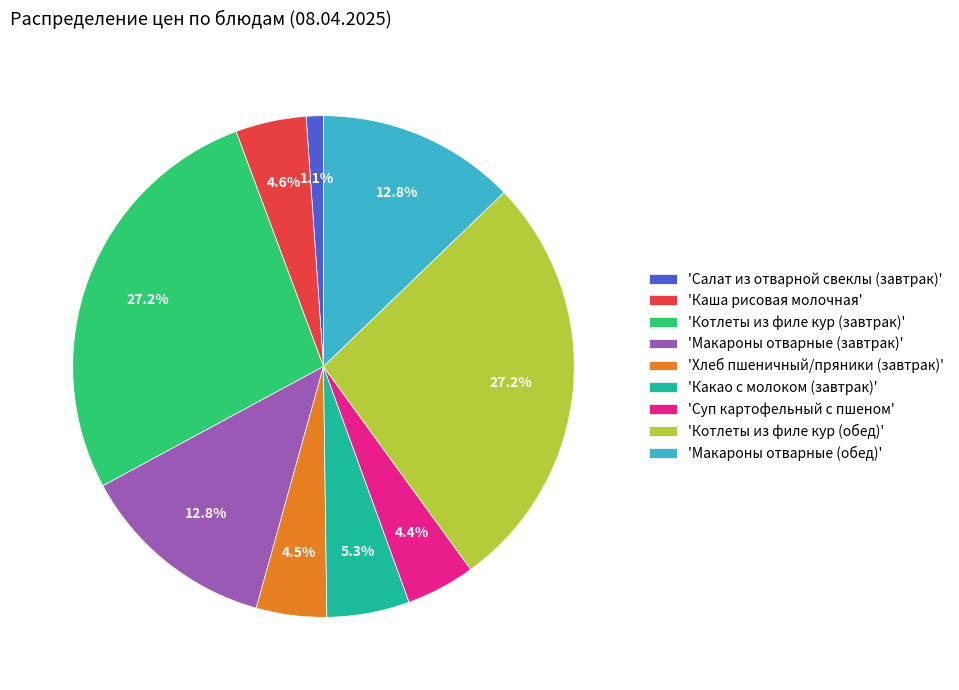

Is 'Макароны отварные (обед)' the majority of the pie?

No